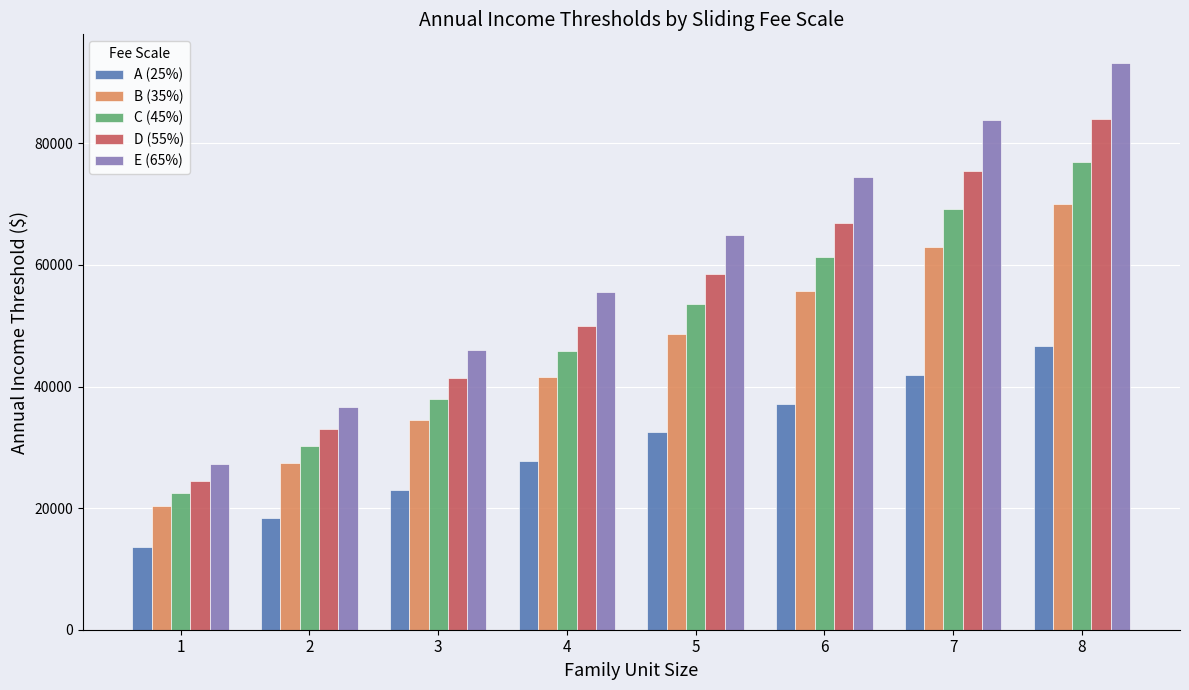

Which category has the lowest value in the B (35%) series?

1